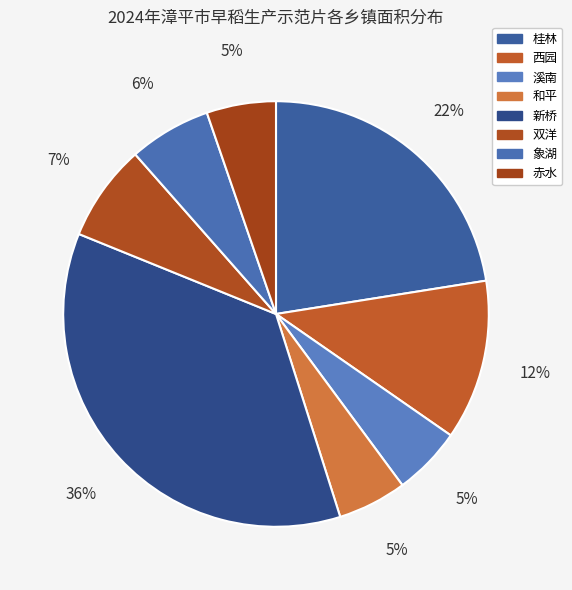

Is it true that 象湖 is 18% of the pie?

False